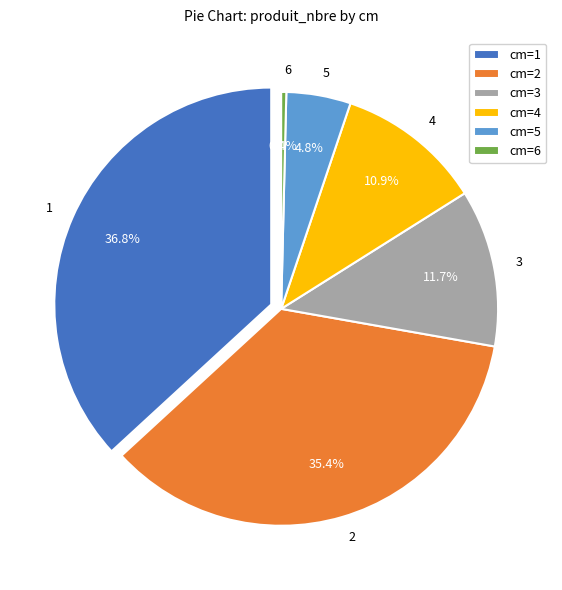

What is the change in value from 1 to 3?

-330